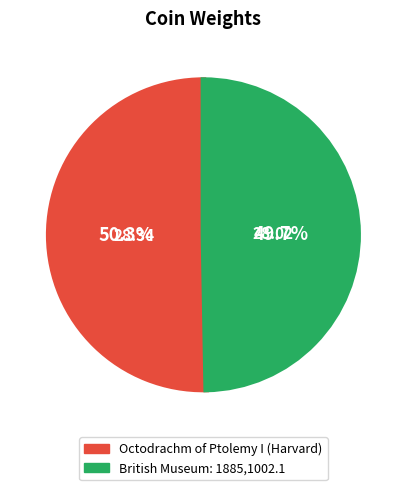

What is the total percentage of British Museum: 1885,1002.1 and Octodrachm of Ptolemy I (Harvard)?

100.0%